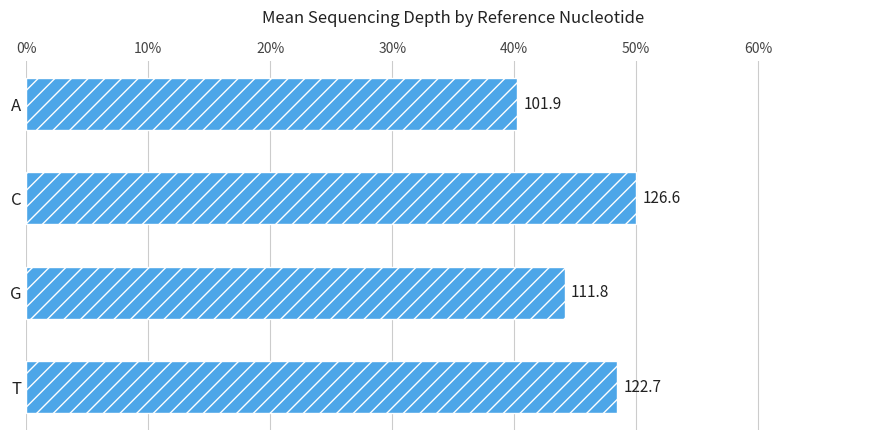

Does the chart contain any negative values?

No